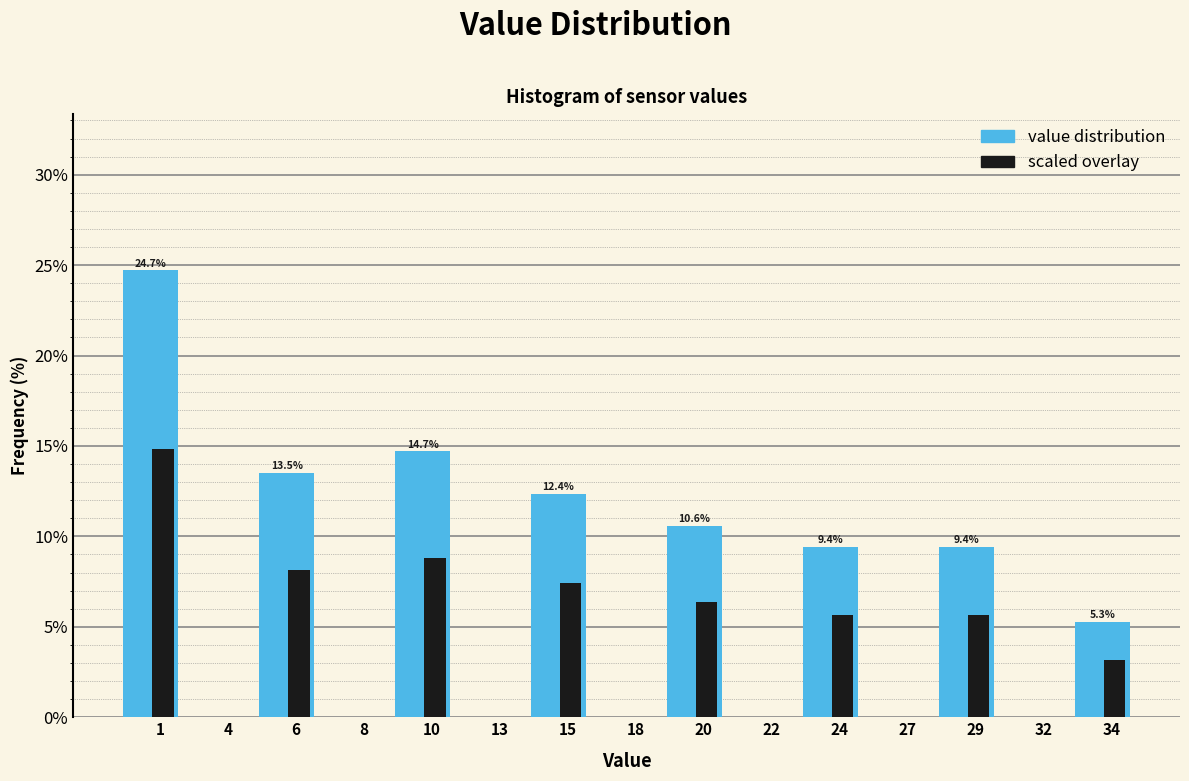

What is the total value across all series at 20?

16.9